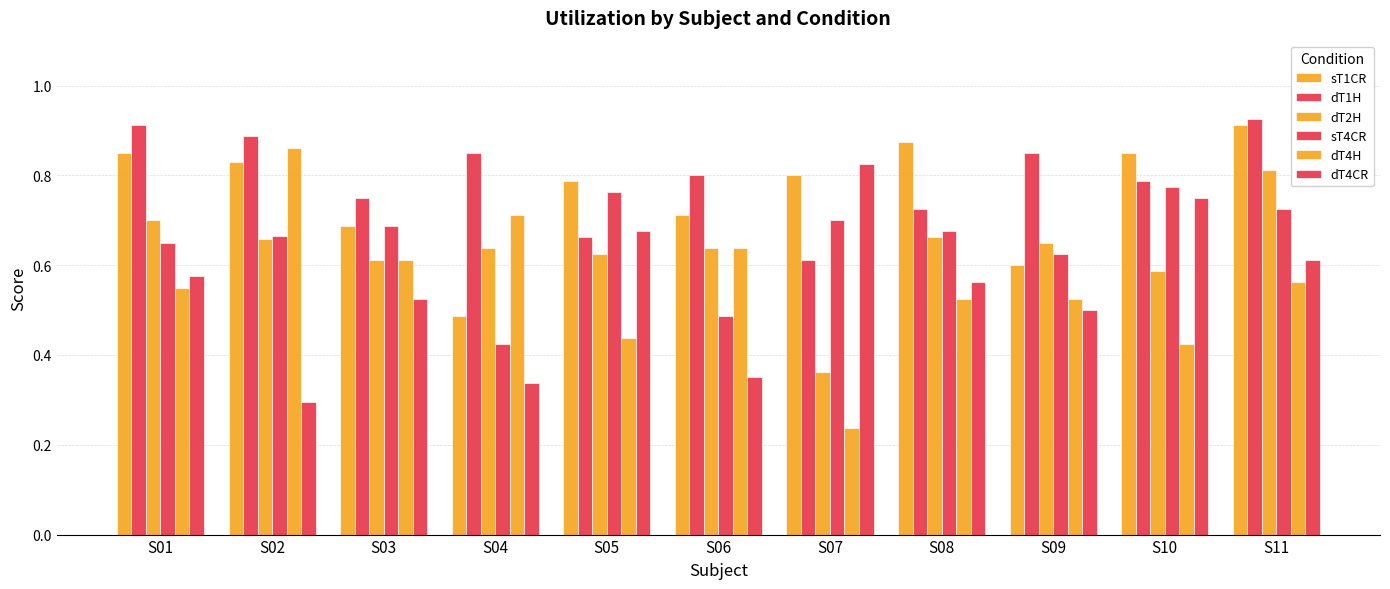

Which series has the largest total across all categories?

dT1H